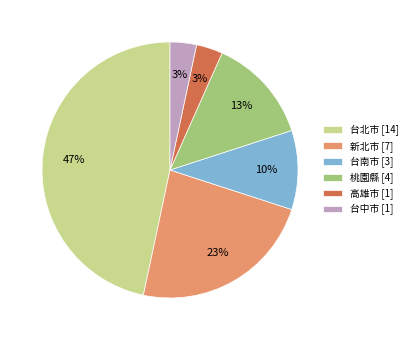

The 台北市 slice represents 52% of the pie. True or false?

False